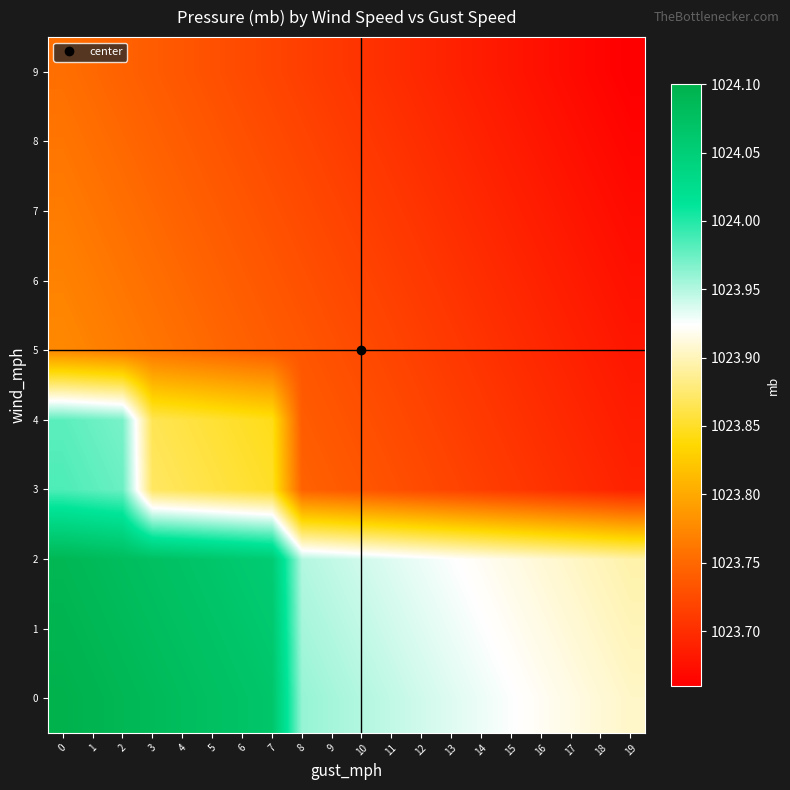

What is the difference between the highest and lowest values at 18?

0.2